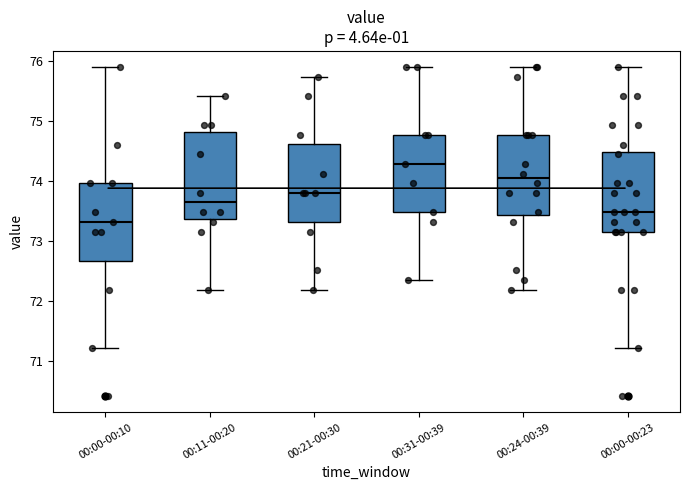

Where does the lower whisker of the box for 00:24-00:39 end on the y-axis? The values are not printed on the chart, so give them approximately, as read against the axis.

72.2